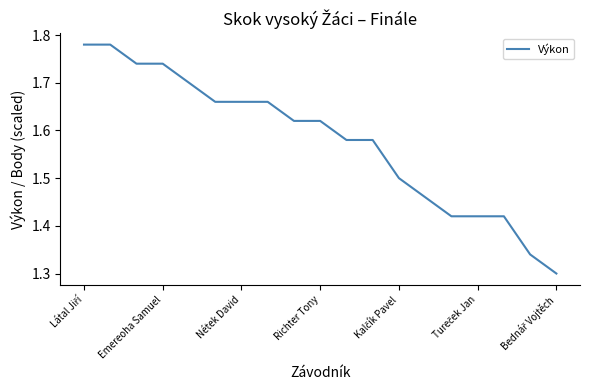

At which category does the chart reach its peak across all series?

Látal Jiří